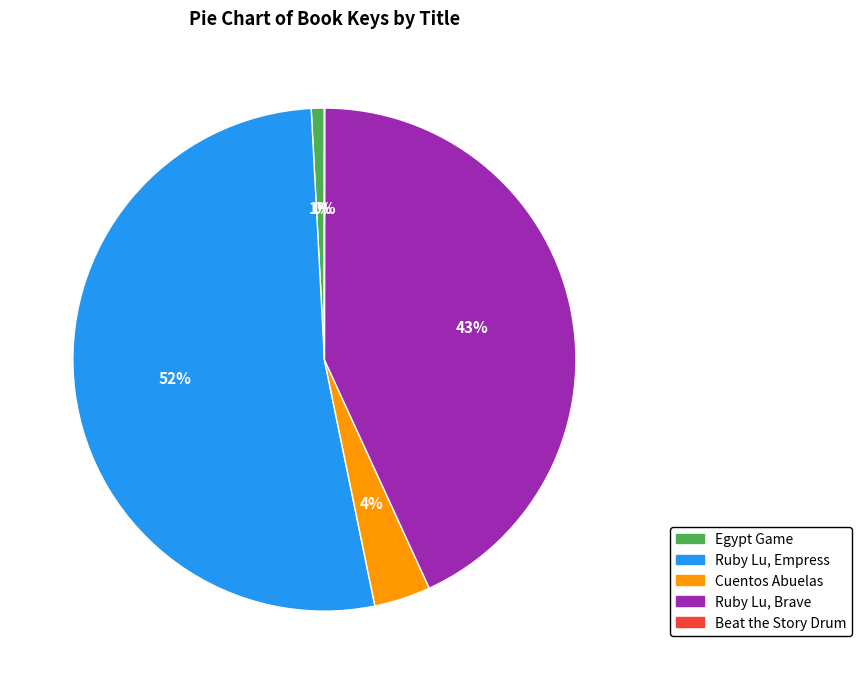

Does any single category account for the majority?

Yes